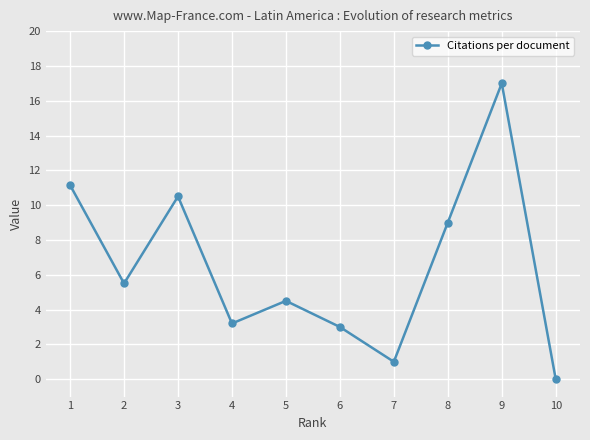

What is the change in value from 5 to 7?

-3.5